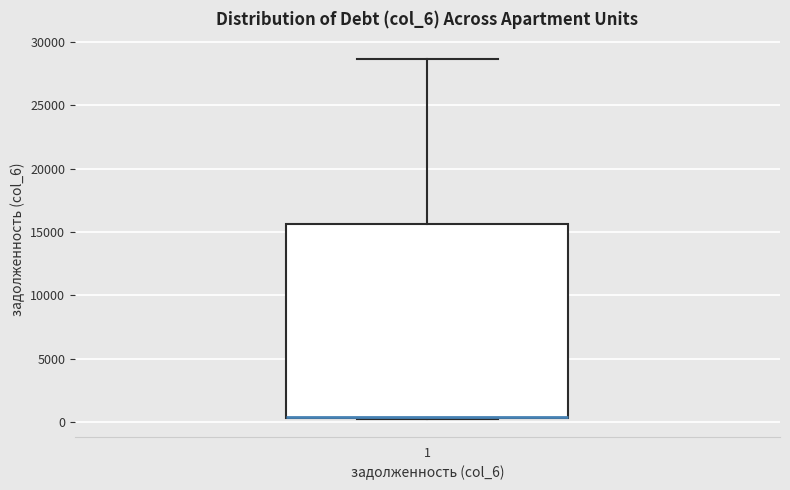

Read this box plot against the y-axis: the position of the median line, the range covered by the box, and the ends of both whiskers. The values are not printed on the chart, so give them approximately, as read against the axis.

median 500 (drawn on the box's lower edge), box 500 to 15500, whiskers 0 to 28500